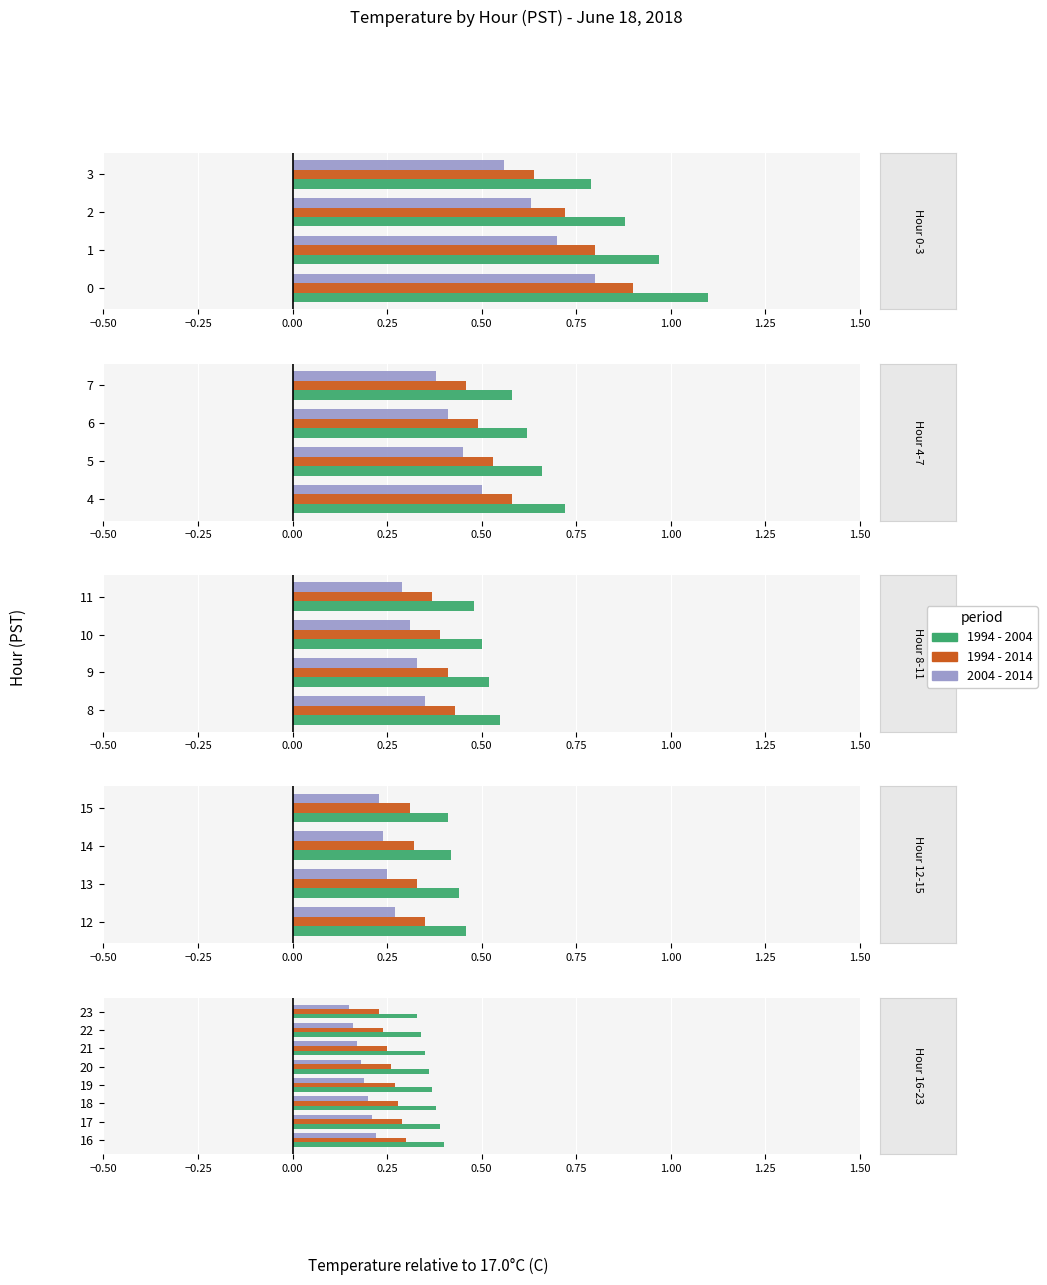

Which series has the widest spread of values?

1994 - 2004